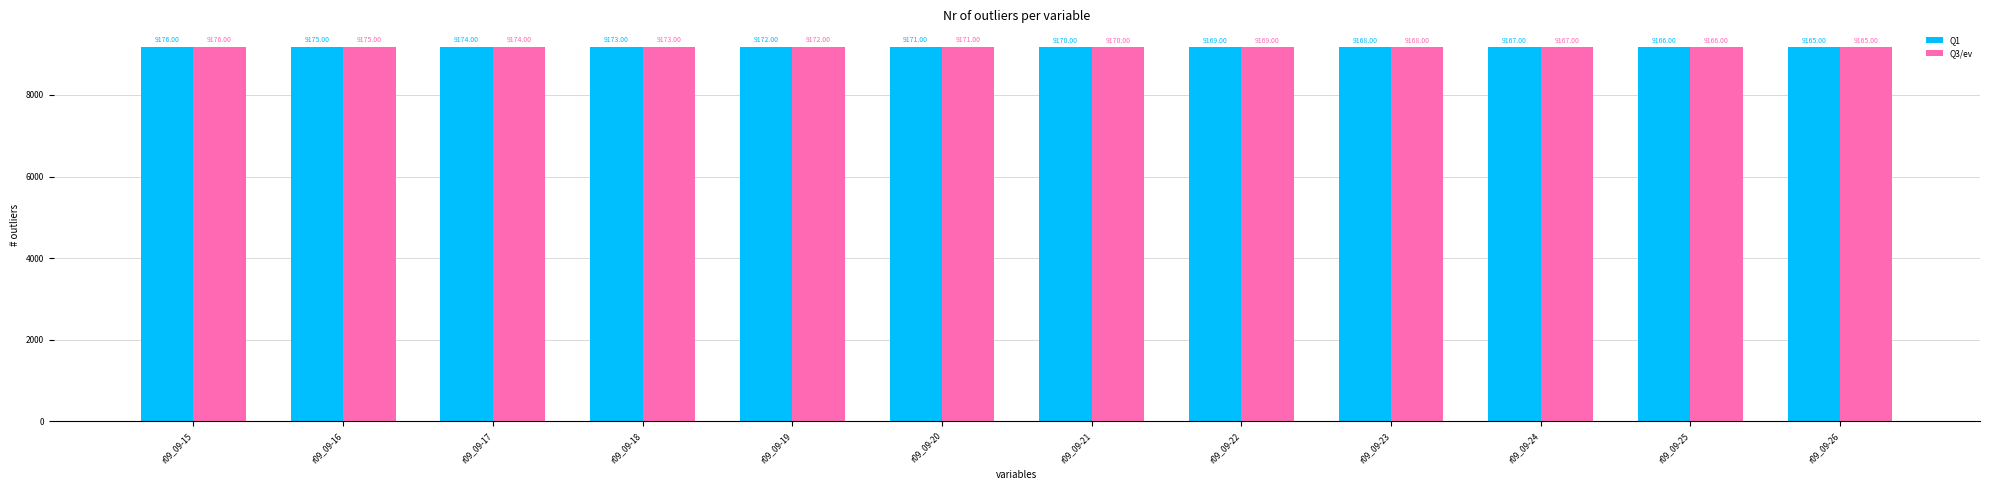

List the labels in order of Q1 value, largest first.

r09_09-15, r09_09-16, r09_09-17, r09_09-18, r09_09-19, r09_09-20, r09_09-21, r09_09-22, r09_09-23, r09_09-24, r09_09-25, r09_09-26